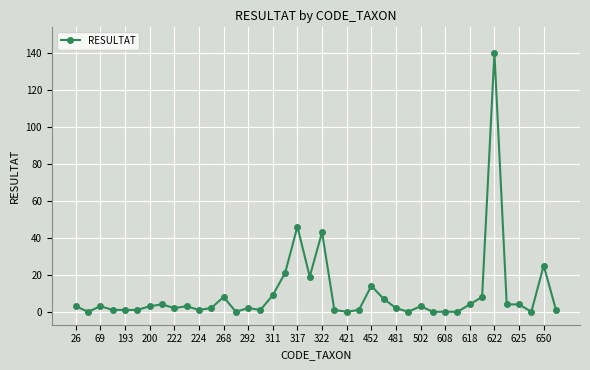

True or false: there are more than 2 points higher than both neighbors.

True